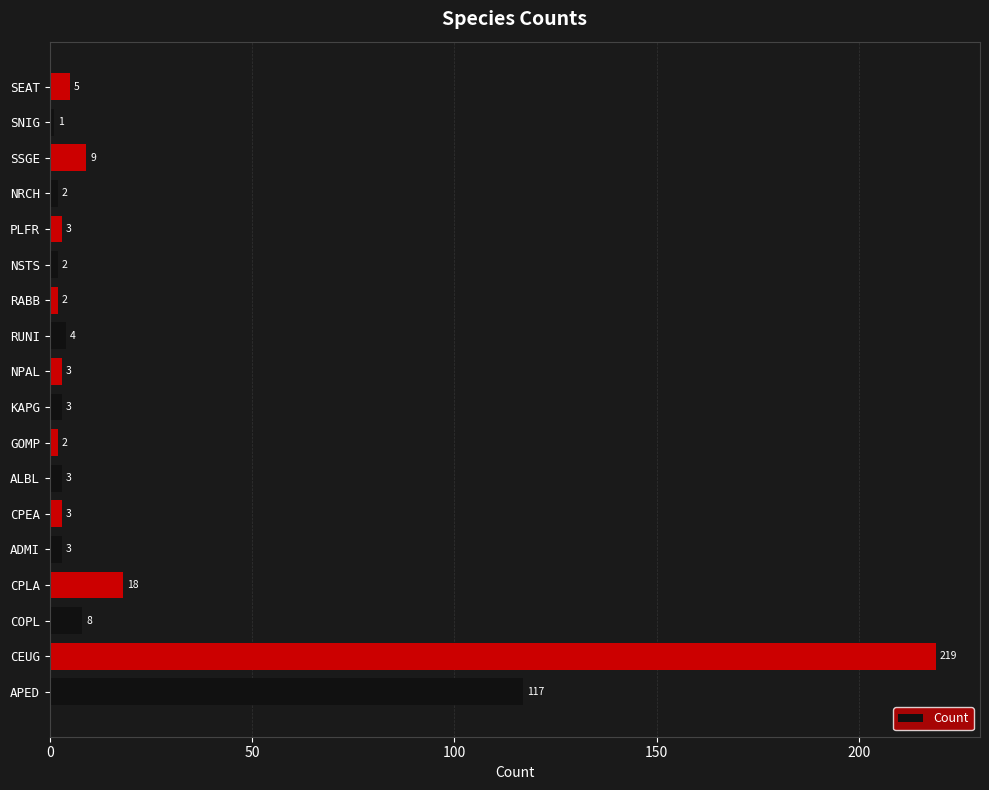

The value at ADMI is 3. True or false?

True